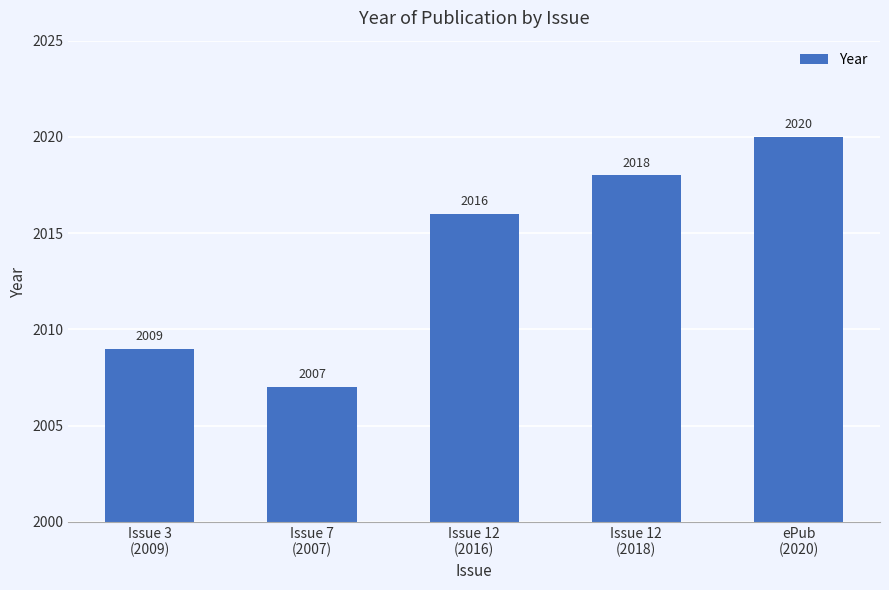

What is the sum of all values?

10070